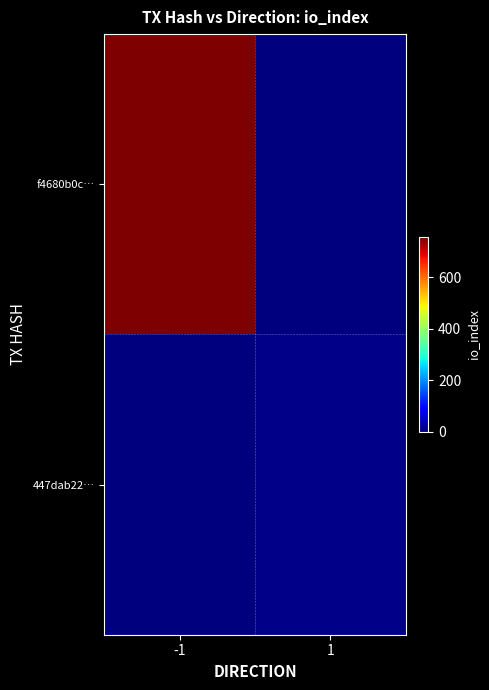

Which series changed the most between -1 and 1?

f4680b0c…